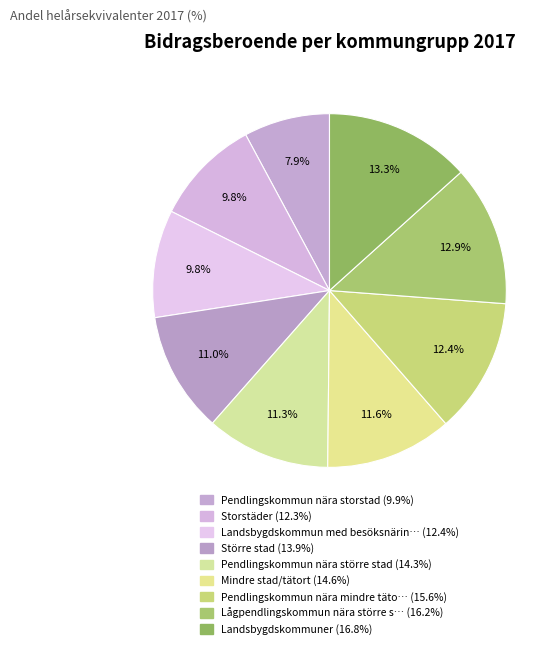

Count the number of slices in the pie.

9